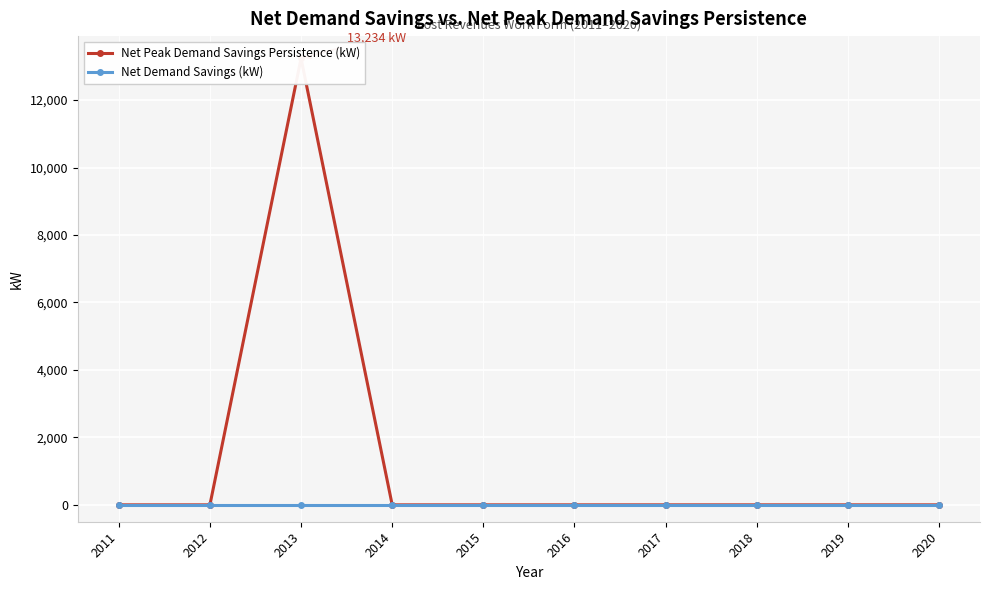

At how many categories does at least one series exceed 4345?

1